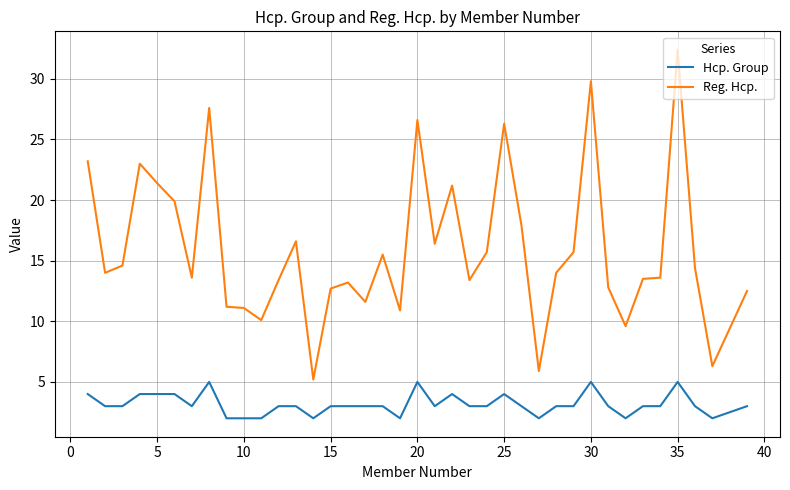

True or false: Hcp. Group and Reg. Hcp. cross at least once.

False